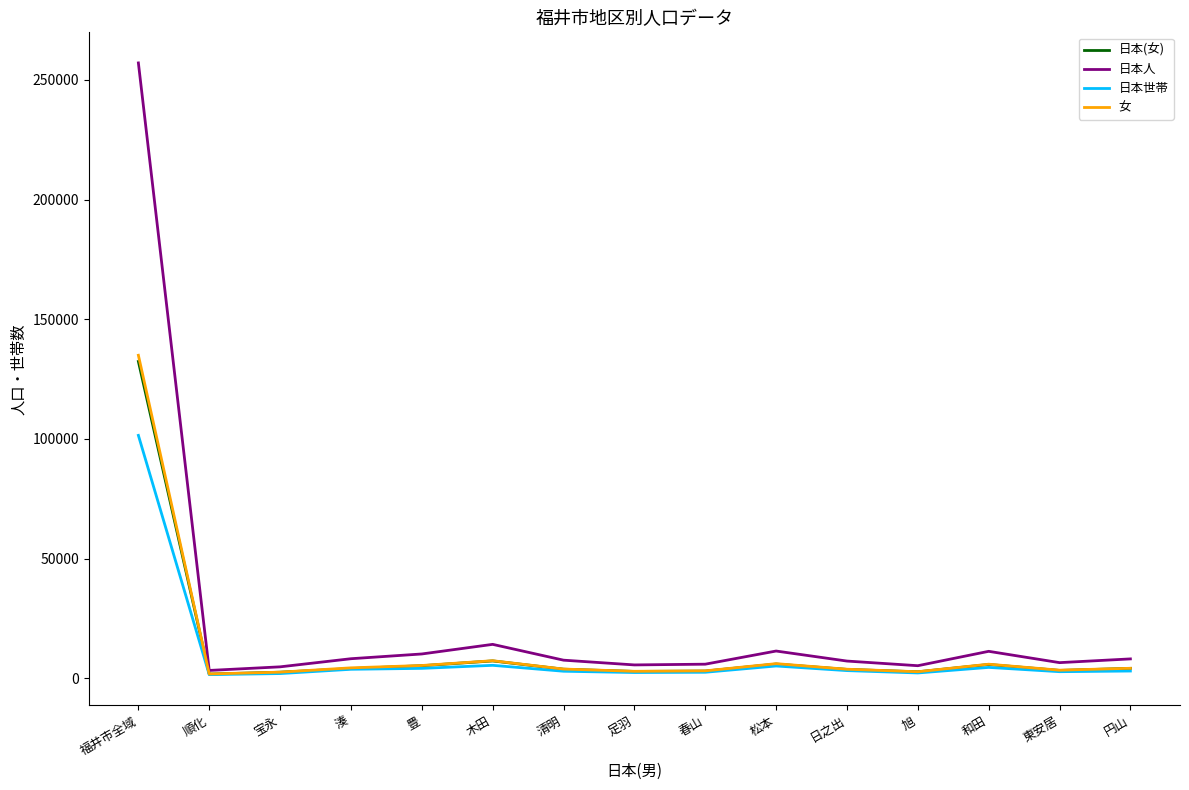

What is the greatest value displayed?

257048